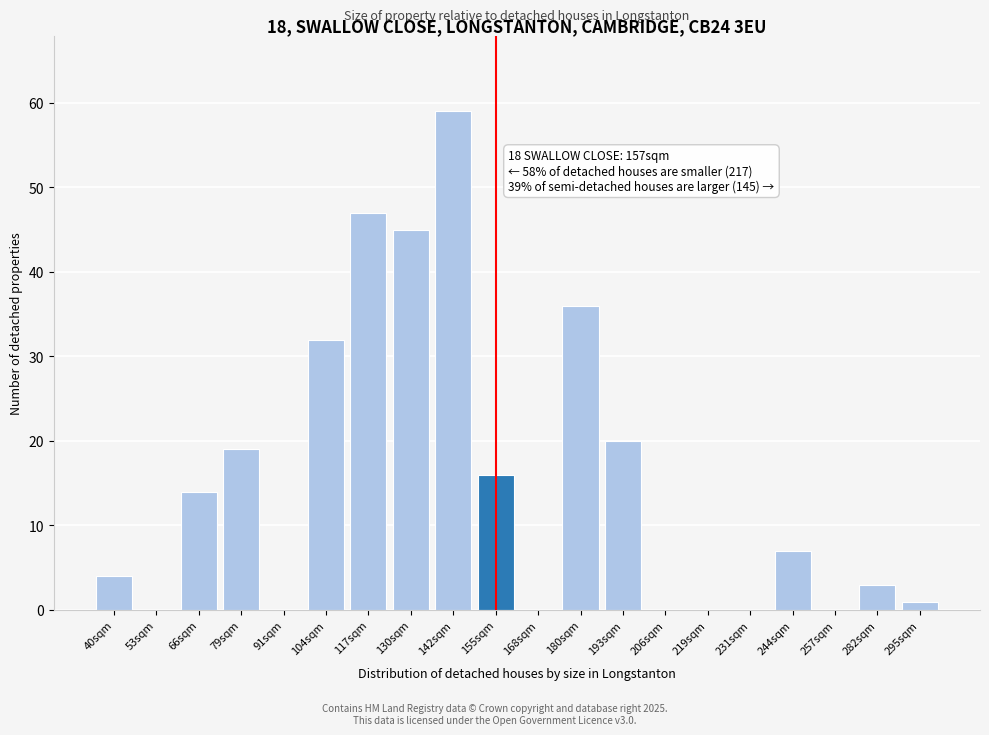

Reading right to left, extract all data points from this chart.

295sqm=1	282sqm=3	257sqm=0	244sqm=7	231sqm=0	219sqm=0	206sqm=0	193sqm=20	180sqm=36	168sqm=0	155sqm=16	142sqm=59	130sqm=45	117sqm=47	104sqm=32	91sqm=0	79sqm=19	66sqm=14	53sqm=0	40sqm=4